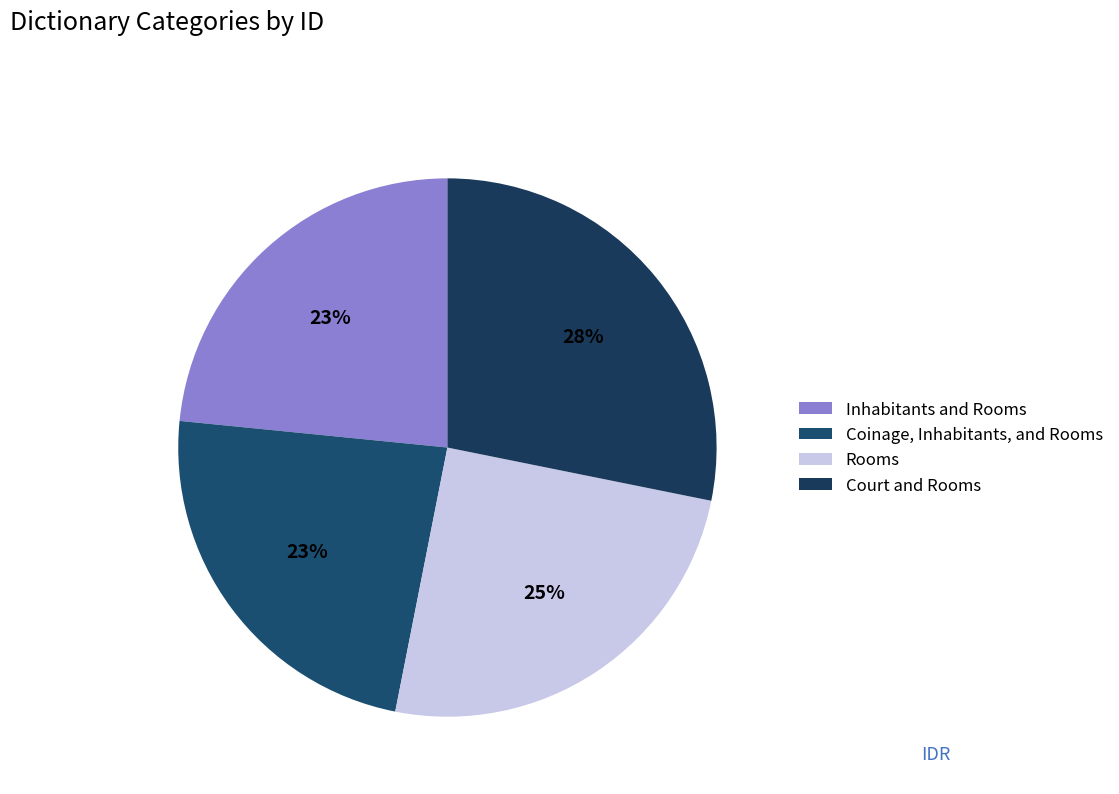

To the nearest percent, what is the difference between the Rooms and Coinage, Inhabitants, and Rooms slice percentages?

1%